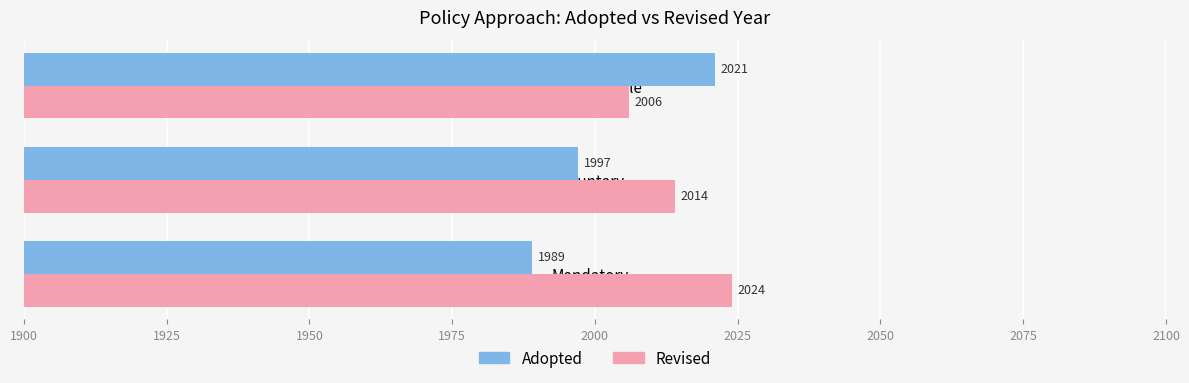

What is the total value across all series at Voluntary?

4011